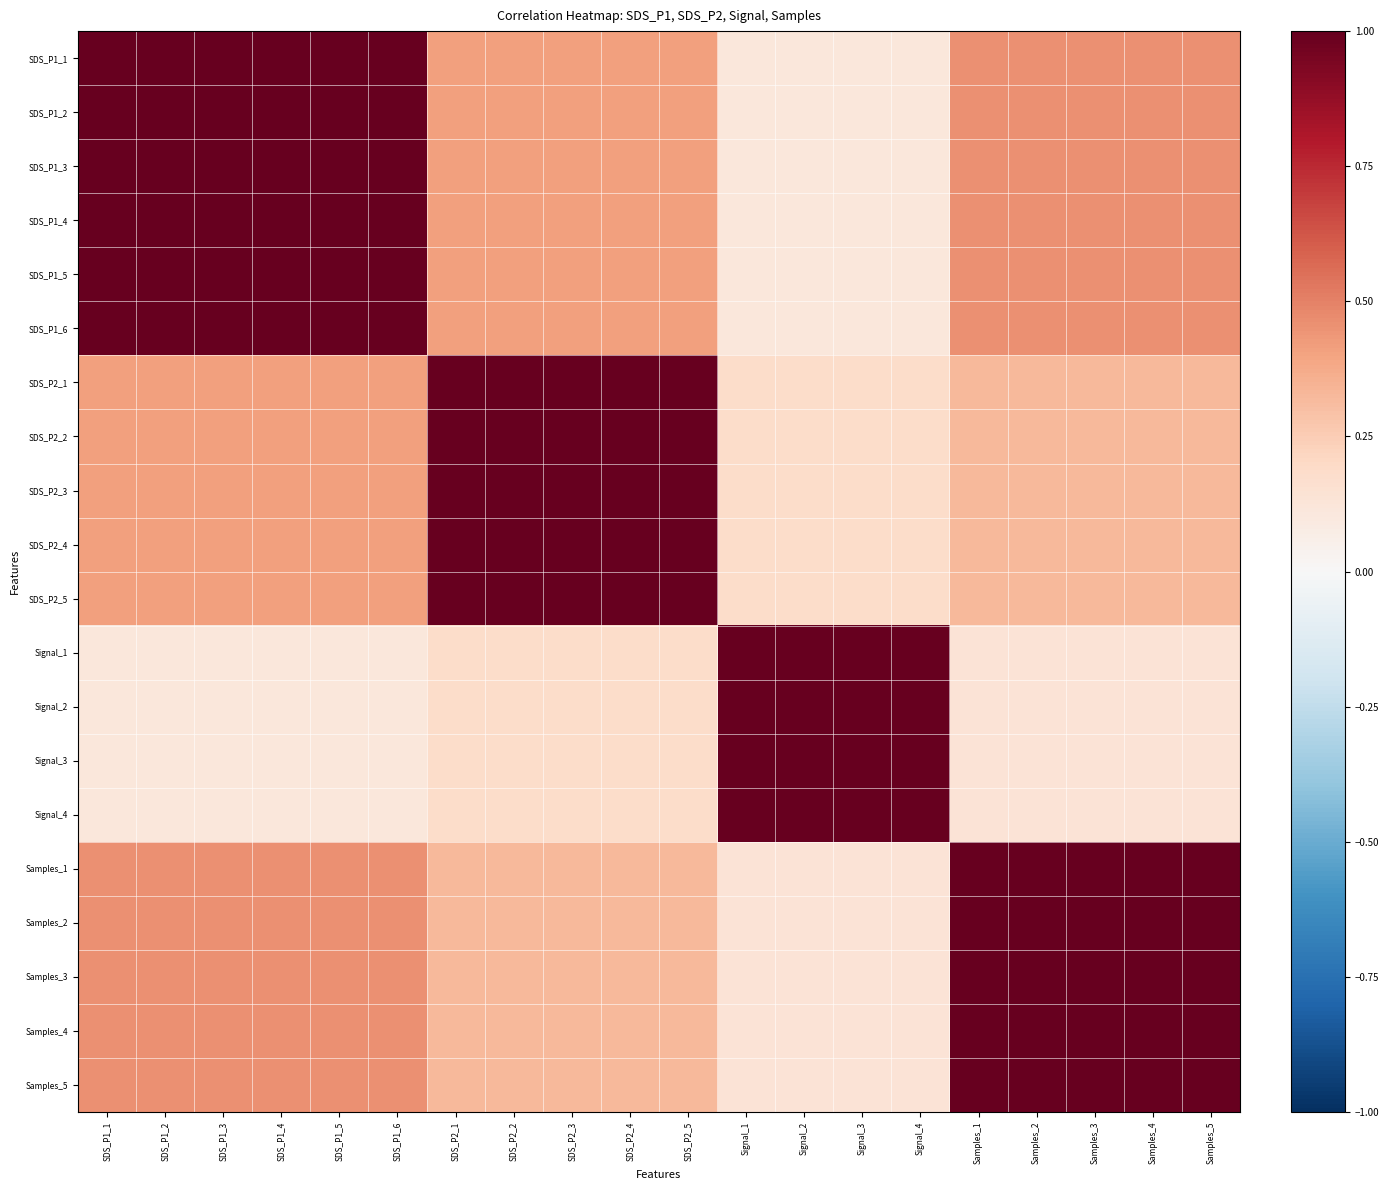

What is the spread (max minus min) of values at SDS_P1_6?

0.9